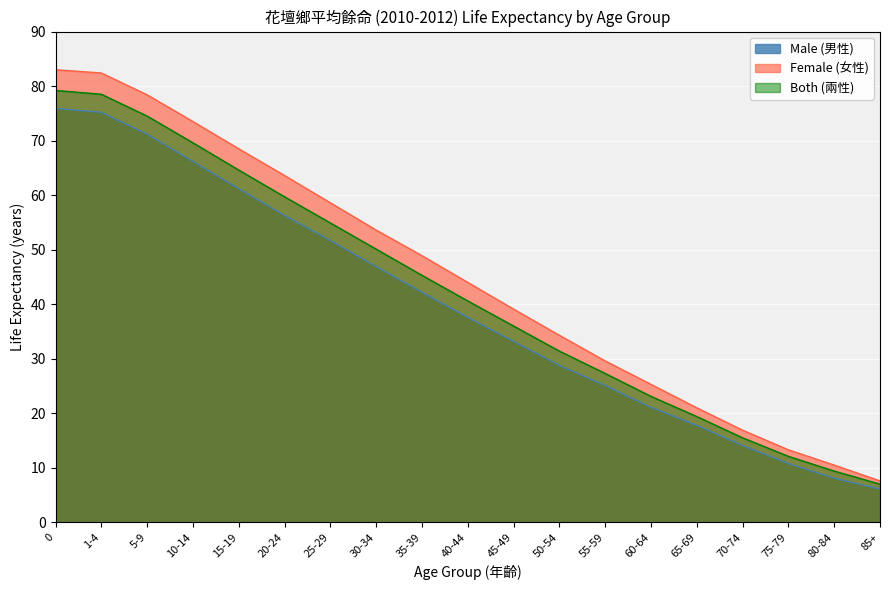

What is the label of the 5th point from the right?

65-69